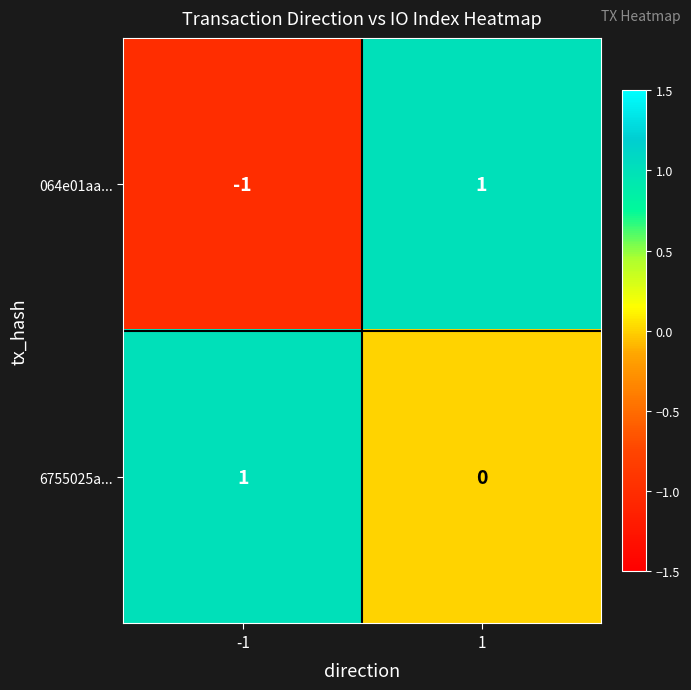

What is the difference between the highest and lowest values at -1?

2